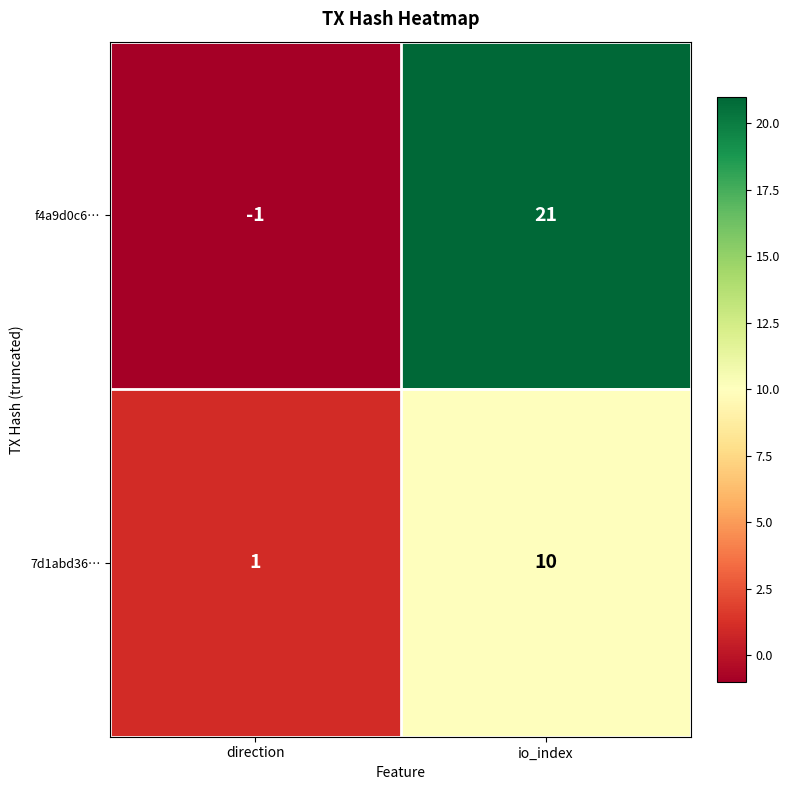

Reading left to right, what are all the values shown in this chart?

f4a9d0c6…: -1	21
7d1abd36…: 1	10